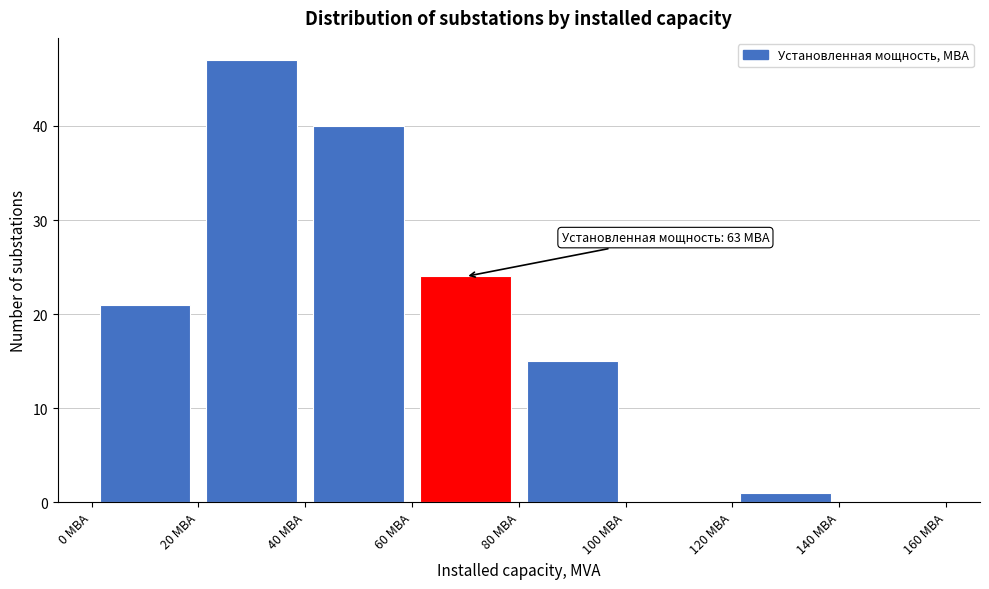

Over which range of the x-axis is the bar tallest?

20 to 40